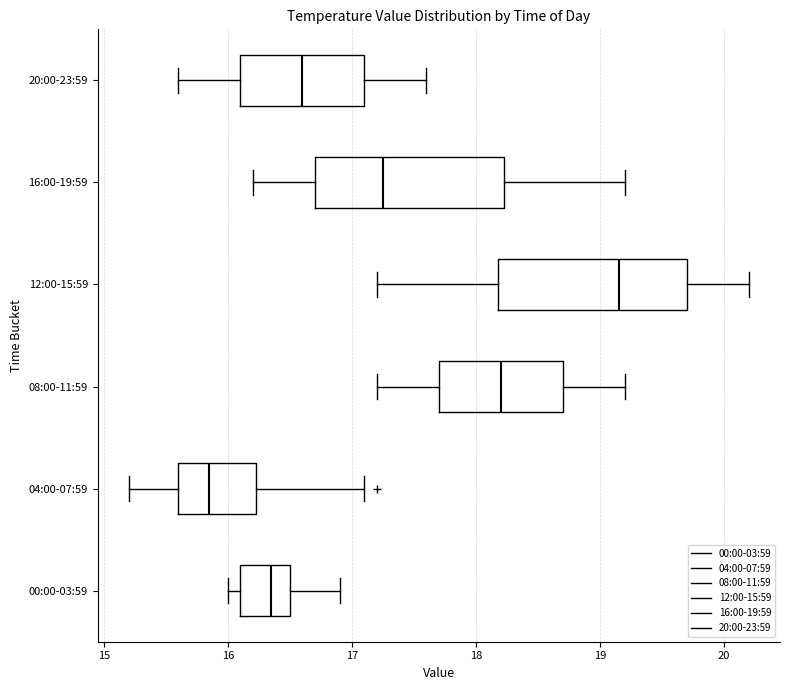

Reading bottom to top, read every box against the x-axis: the position of its median line, the range the box covers, and the ends of its whiskers. The values are not printed on the chart, so give them approximately, as read against the axis.

00:00-03:59: median 16.4, box 16.1 to 16.5, whiskers 16.0 to 16.9
04:00-07:59: median 15.9, box 15.6 to 16.2, whiskers 15.2 to 17.1
08:00-11:59: median 18.2, box 17.7 to 18.7, whiskers 17.2 to 19.2
12:00-15:59: median 19.2, box 18.2 to 19.7, whiskers 17.2 to 20.2
16:00-19:59: median 17.3, box 16.7 to 18.2, whiskers 16.2 to 19.2
20:00-23:59: median 16.6, box 16.1 to 17.1, whiskers 15.6 to 17.6